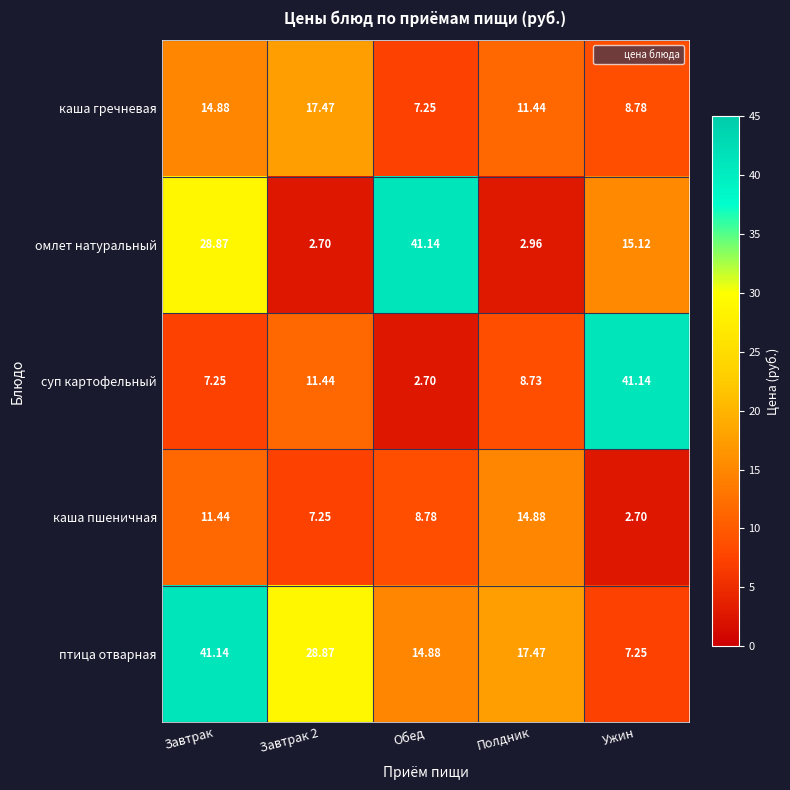

Where does the каша пшеничная series first go above 8?

Завтрак